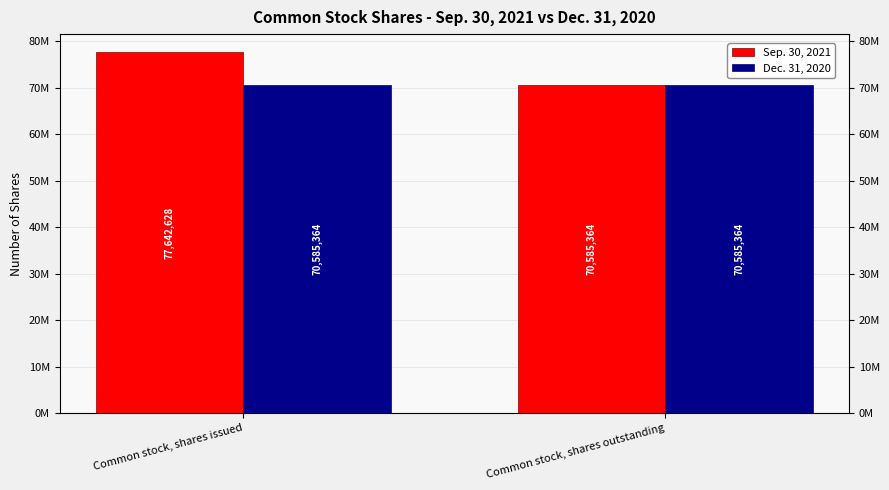

What are all the series names shown in the legend?

Sep. 30, 2021, Dec. 31, 2020